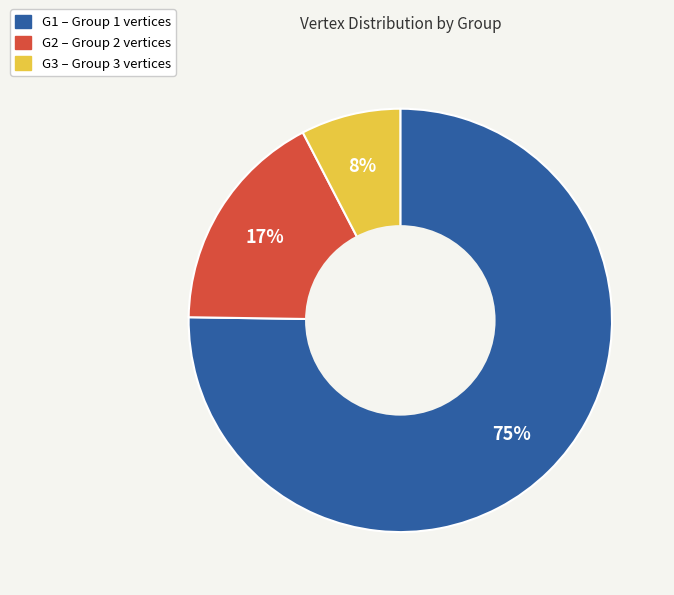

Rank the categories by value from lowest to highest.

G3, G2, G1